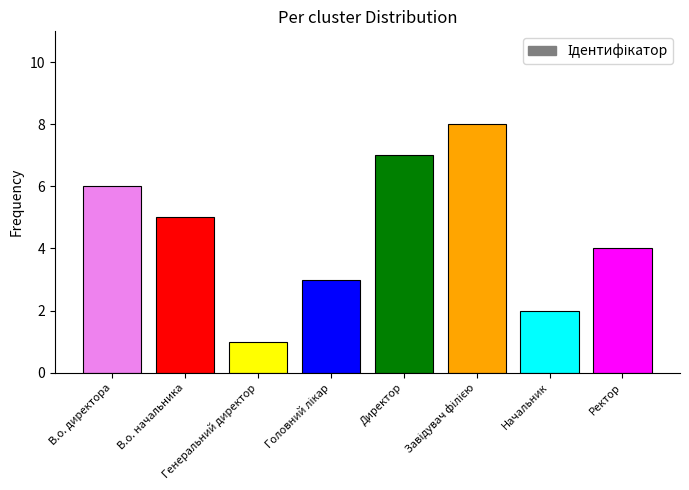

How many values are between 3 and 7?

5